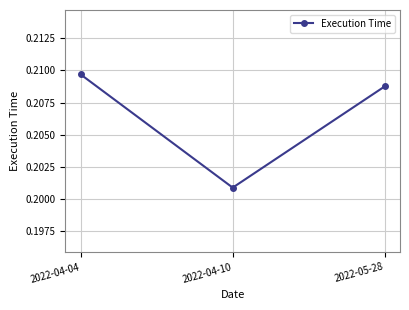

At which category does the chart reach its minimum across all series?

2022-04-10